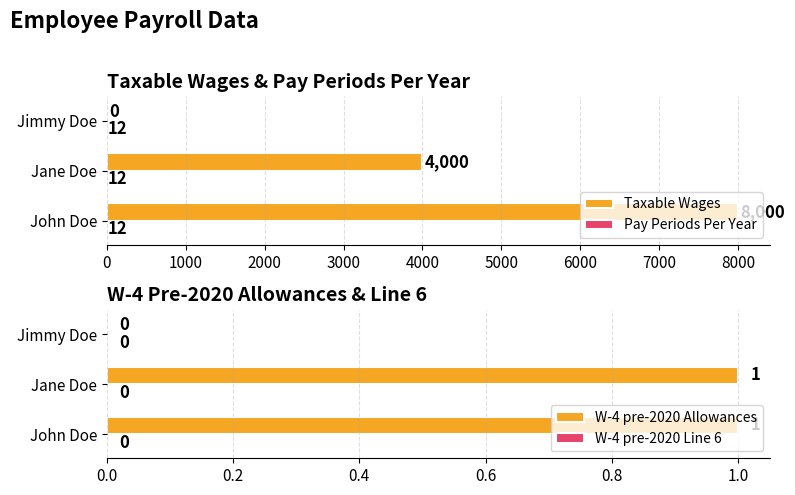

True or false: W-4 pre-2020 Allowances has a value of 0 at Jimmy Doe.

True